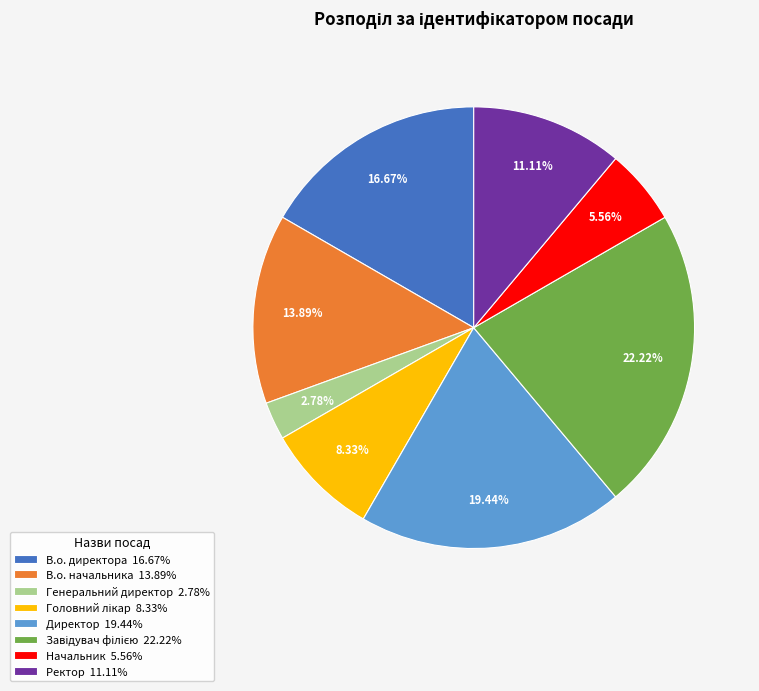

Is the sum of Директор 19.44% and Начальник 5.56% greater than half?

No